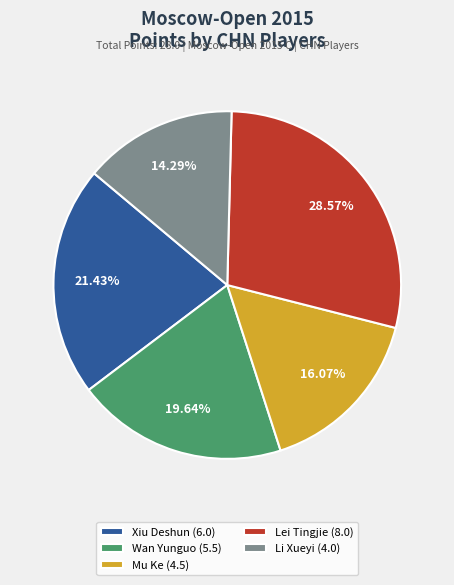

To the nearest percent, what is the combined percentage of Mu Ke and Wan Yunguo?

36%